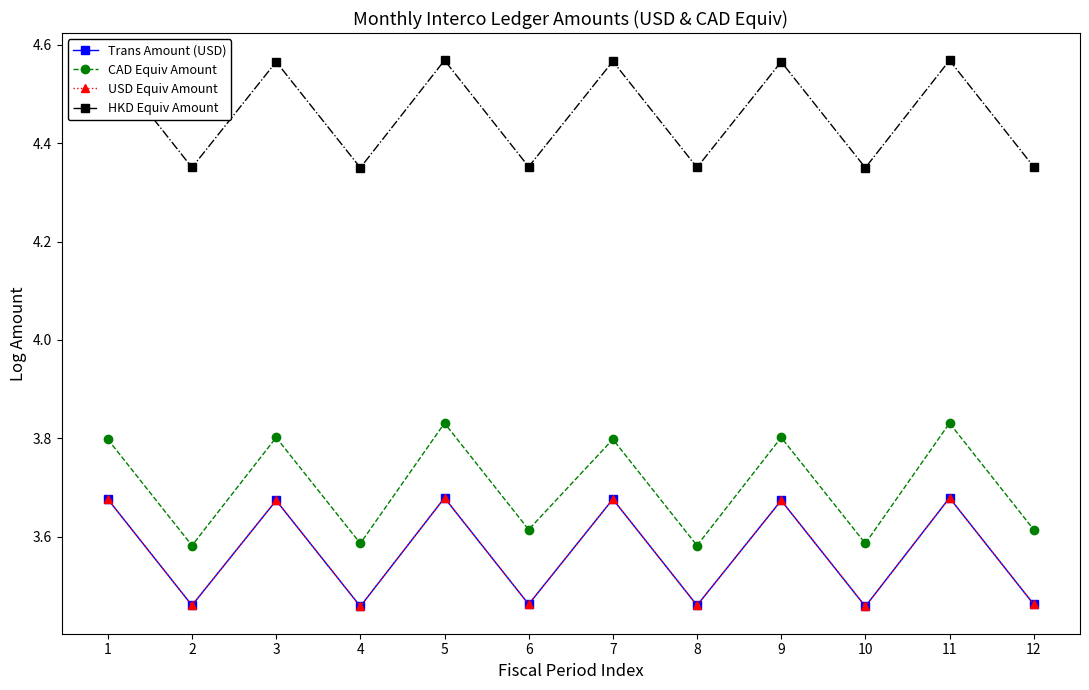

What is the spread (max minus min) of values at 4?

0.9